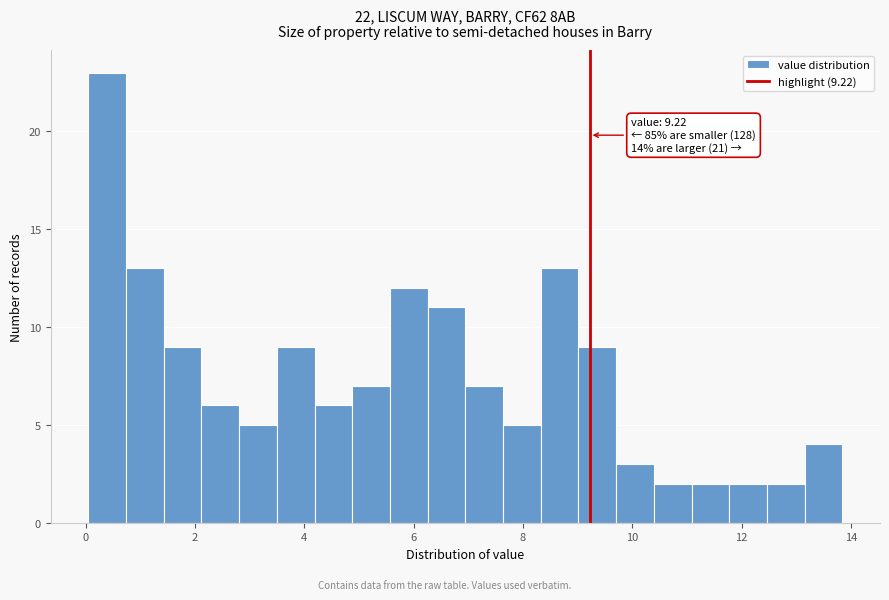

Around what value on the x-axis is the tallest bar? Give the approximate position of its centre, as read against the axis.

0.4